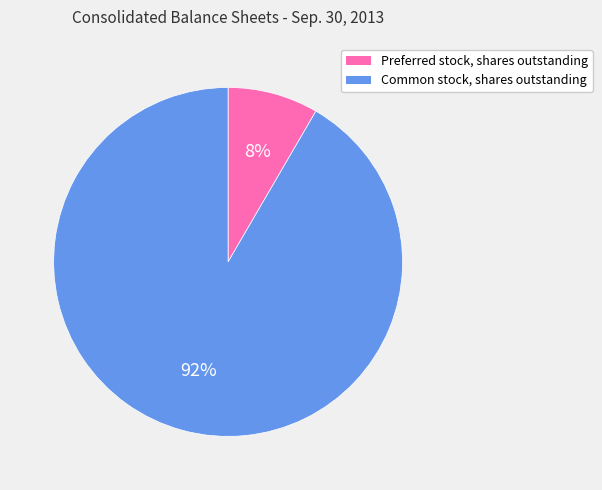

Which category accounts for the majority?

Common stock, shares outstanding